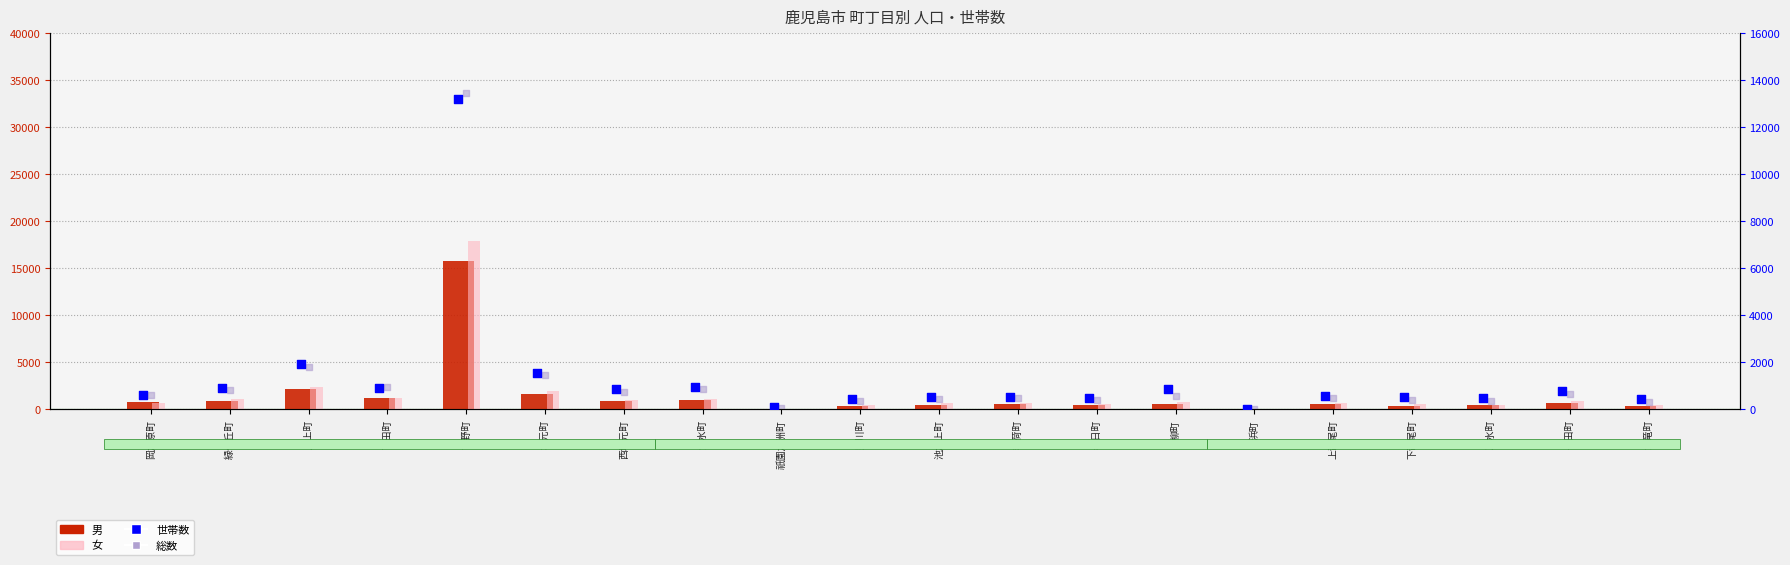

Which series has the largest total across all categories?

総数